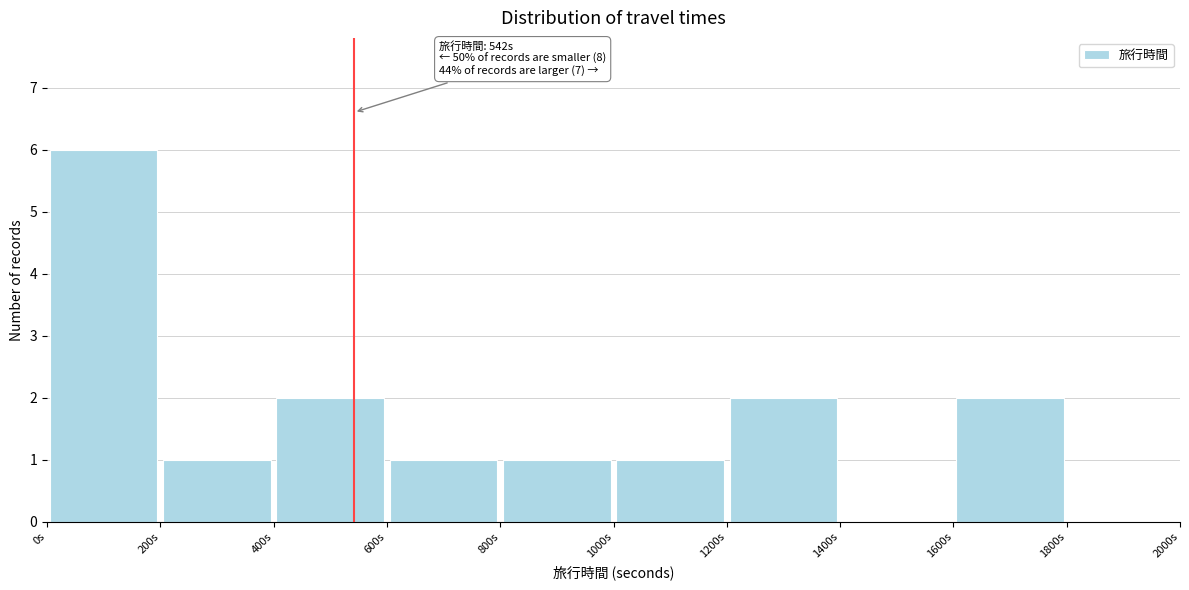

Which range on the x-axis has the tallest bar?

0 to 200